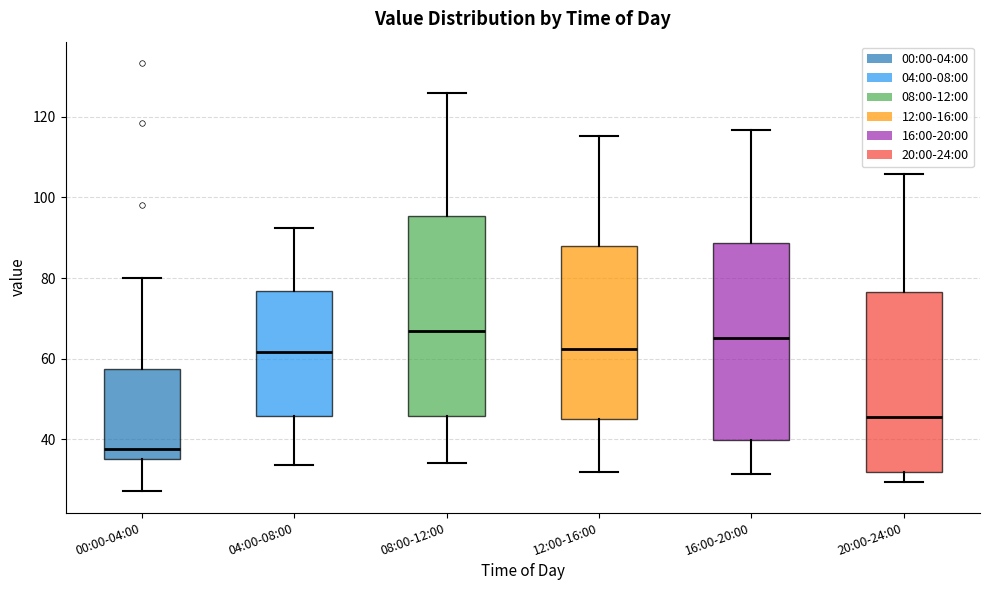

Where does the lower whisker of the box for 00:00-04:00 end on the y-axis? The values are not printed on the chart, so give them approximately, as read against the axis.

28